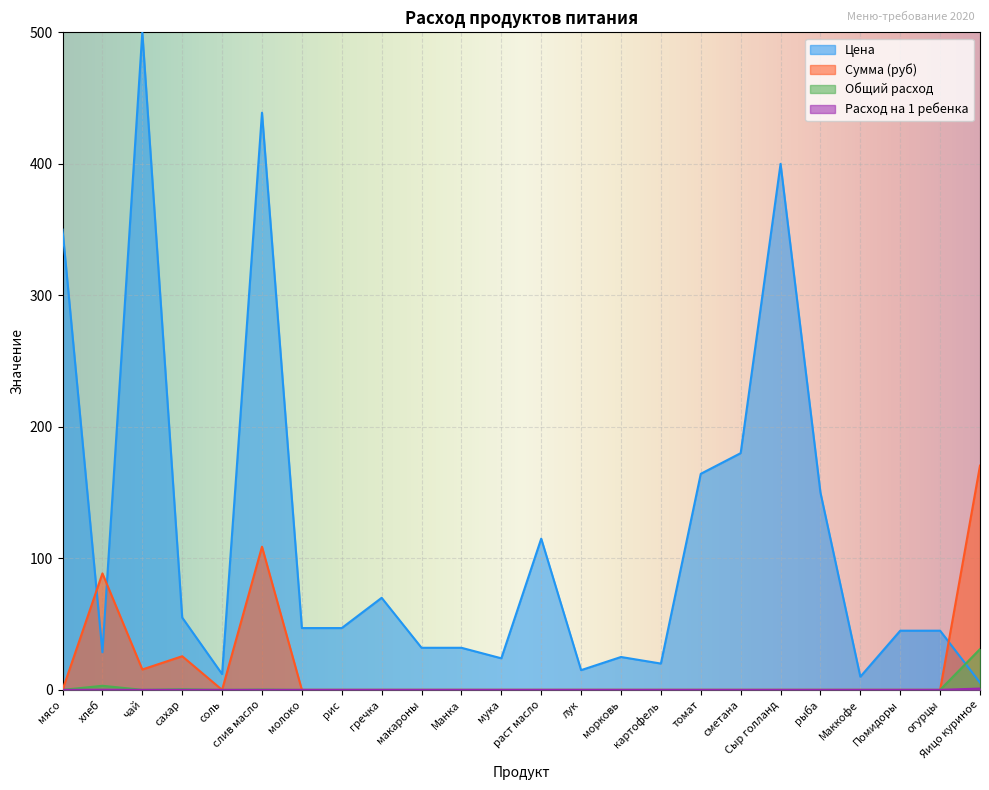

Reading left to right, what are all the values shown in this chart?

Цена: 350.0	28.6	500.0	55.0	12.0	438.9	47.0	47.0	70.0	32.0	32.0	24.0	115.0	15.0	25.0	20.0	164.3	180.0	400.0	150.0	10.0	45.0	45.0	5.5
Сумма (руб): 0.0	88.6	15.5	25.6	0.0	108.8	0.0	0.0	0.0	0.0	0.0	0.0	0.0	0.0	0.0	0.0	0.0	0.0	0.0	0.0	0.0	0.0	0.0	170.5
Общий расход: 0.0	3.1	0.0	0.5	0.0	0.2	0.0	0.0	0.0	0.0	0.0	0.0	0.0	0.0	0.0	0.0	0.0	0.0	0.0	0.0	0.0	0.0	0.0	31.0
Расход на 1 ребенка: 0.0	0.1	0.0	0.0	0.0	0.0	0.0	0.0	0.0	0.0	0.0	0.0	0.0	0.0	0.0	0.0	0.0	0.0	0.0	0.0	0.0	0.0	0.0	1.0